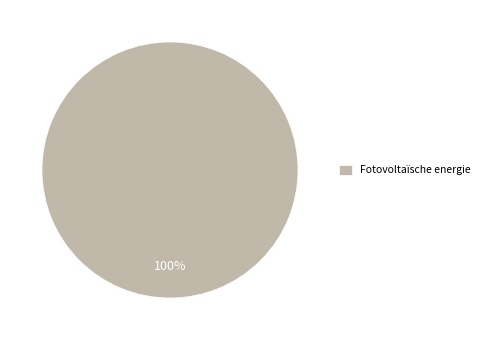

Rank the categories by value from lowest to highest.

Fotovoltaïsche energie